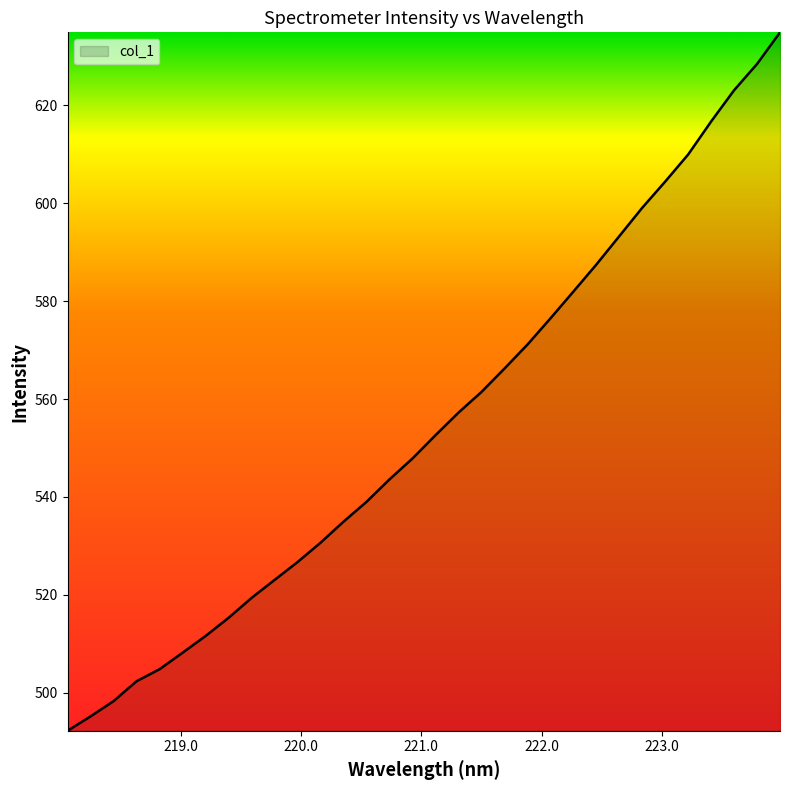

What is the maximum value shown in the chart?

634.9